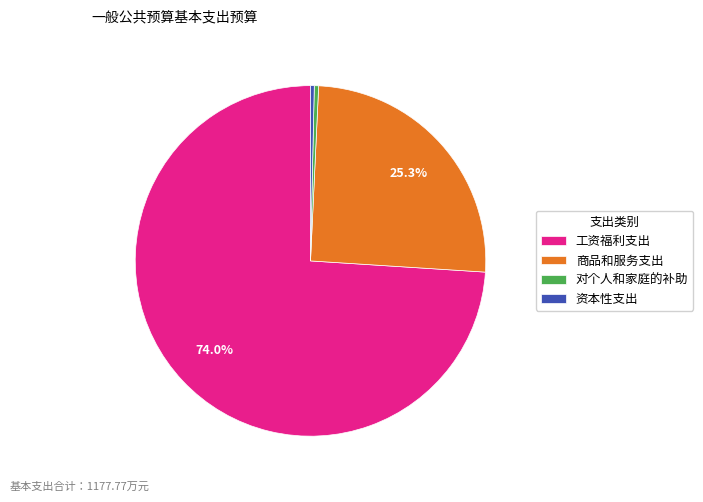

Count the number of slices in the pie.

4